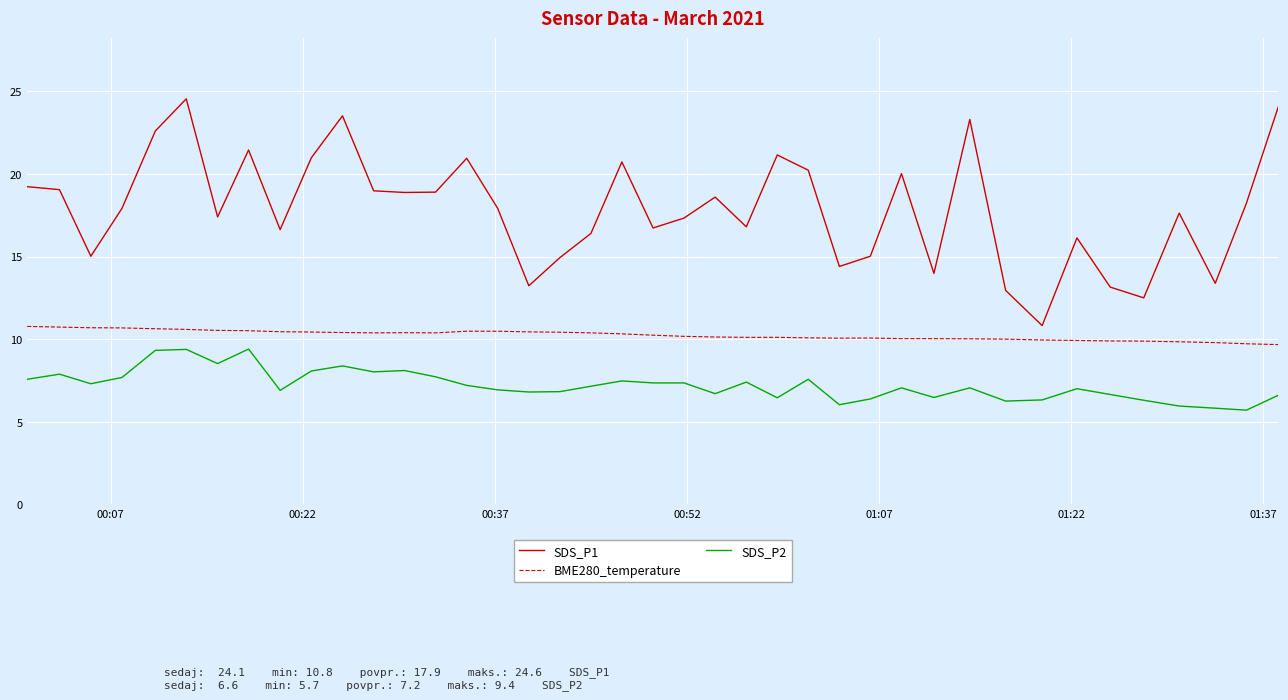

What is the greatest value displayed?

24.6